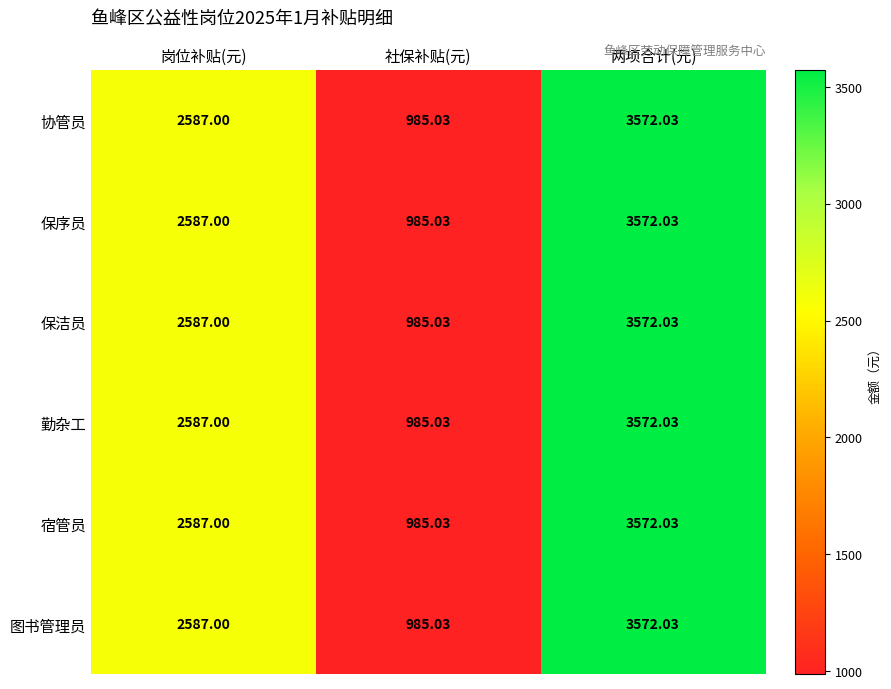

At which label is 协管员 closest to 2278?

岗位补贴(元)